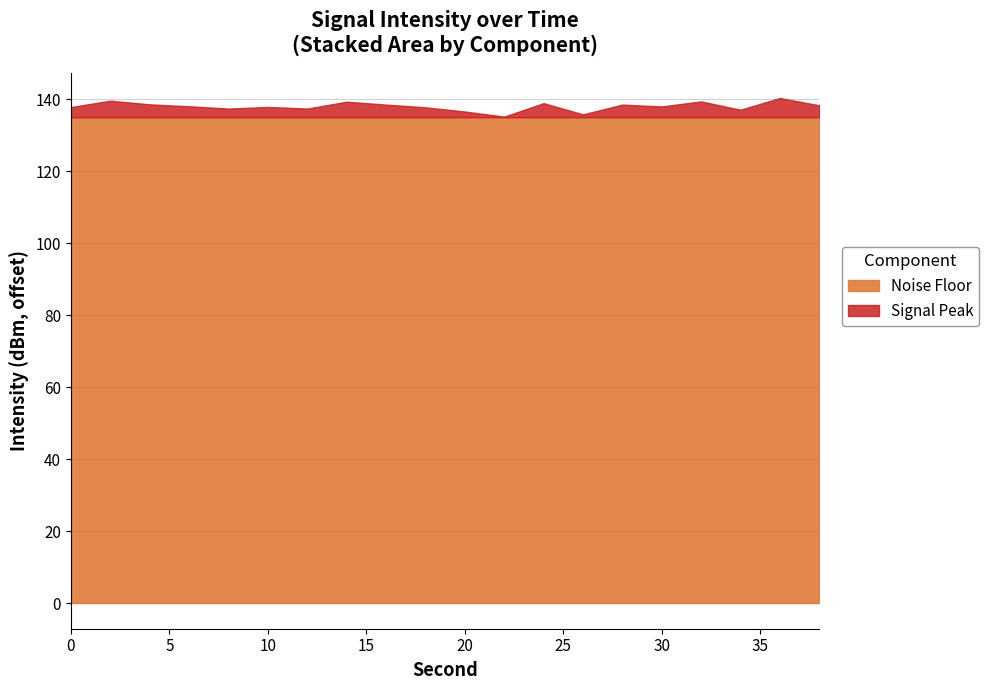

List the labels in order of value, largest first.

22, 26, 20, 34, 8, 12, 18, 0, 10, 30, 6, 38, 16, 28, 4, 24, 14, 32, 2, 36